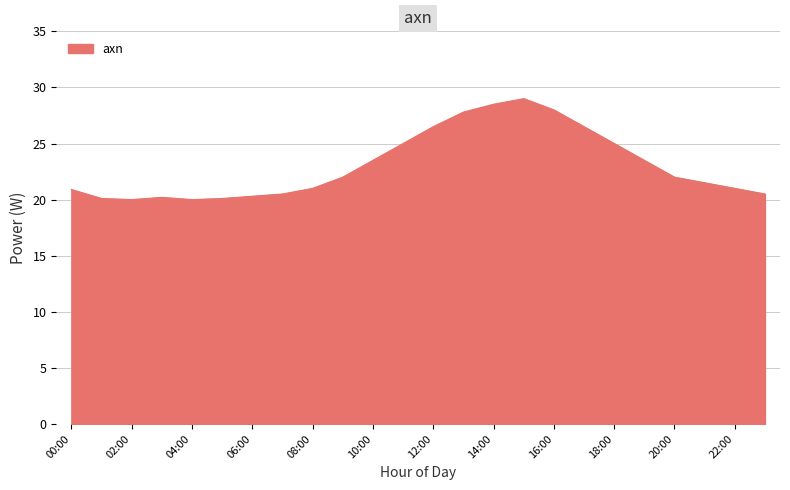

What is the difference between the maximum and minimum values?

9.0